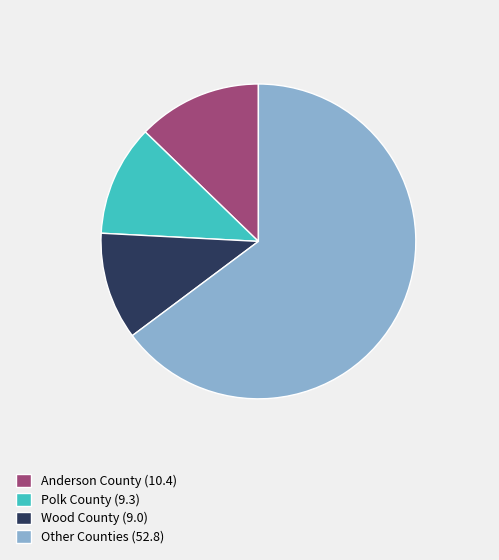

Do Anderson County (10.4) and Other Counties (52.8) together represent more than half of the pie?

Yes